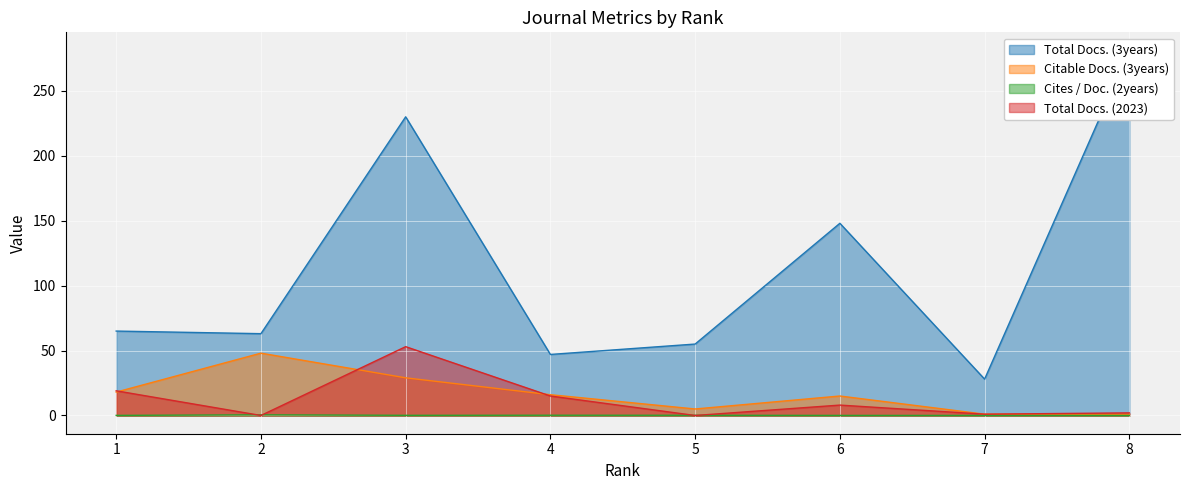

Which series has the largest range (max minus min)?

Total Docs. (3years)